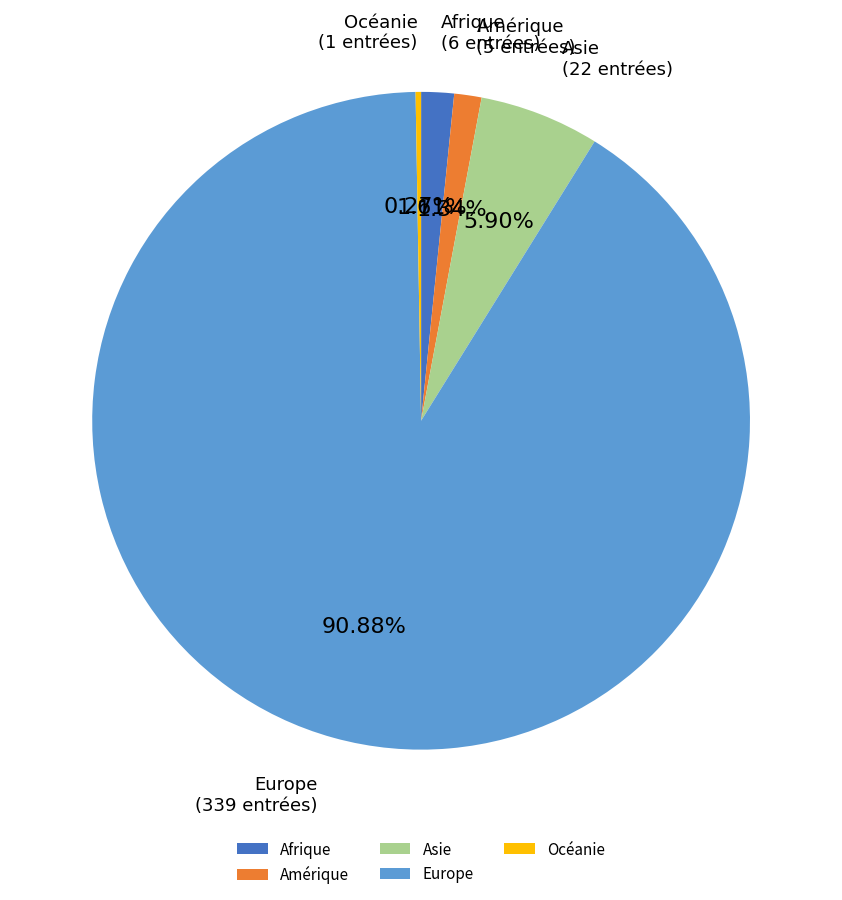

What is the total percentage of Europe and Amérique?

92.2%